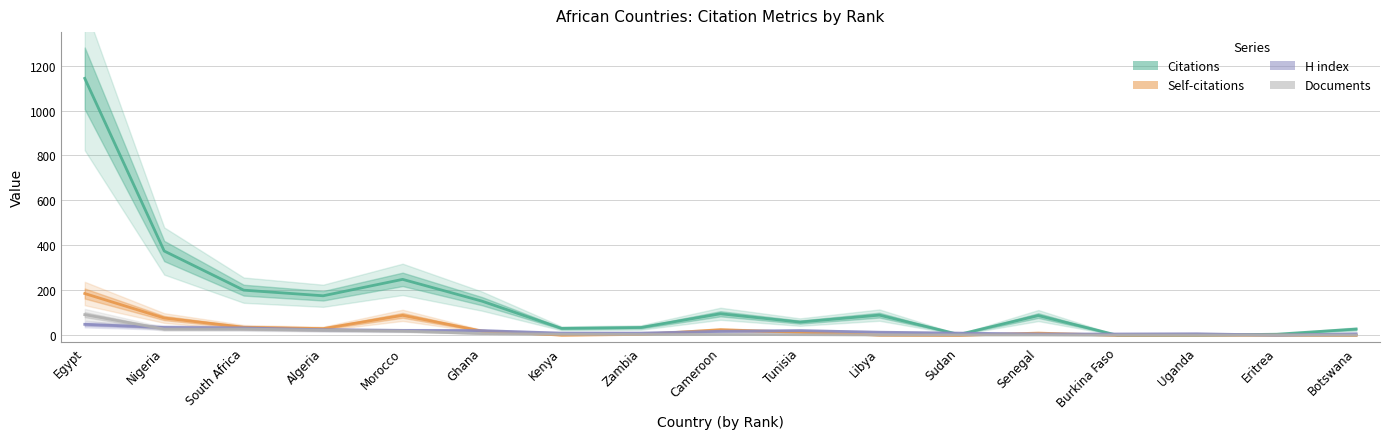

Where is the first local minimum for Citations?

Algeria